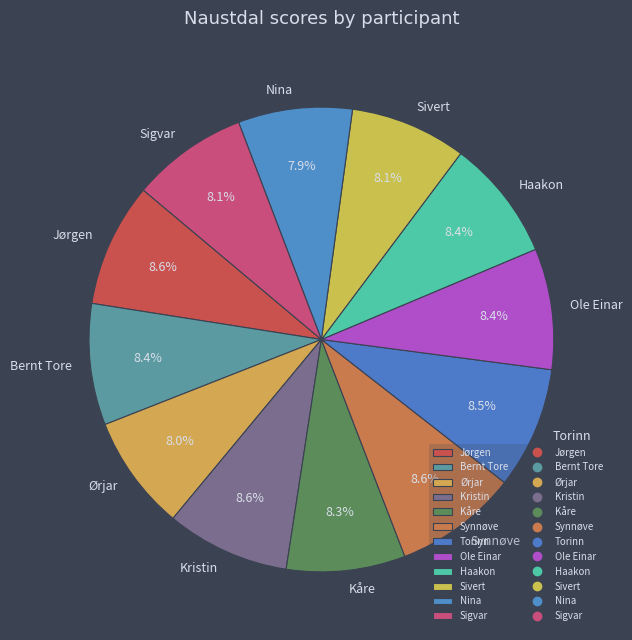

Is it true that Nina is 8% of the pie?

True